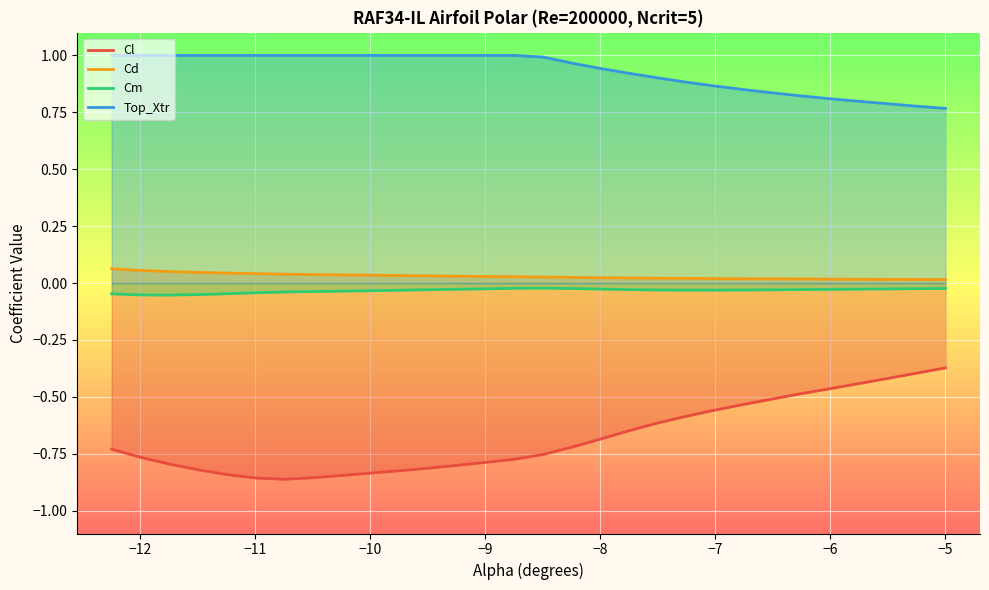

True or false: Cd and Top_Xtr cross at least once.

False